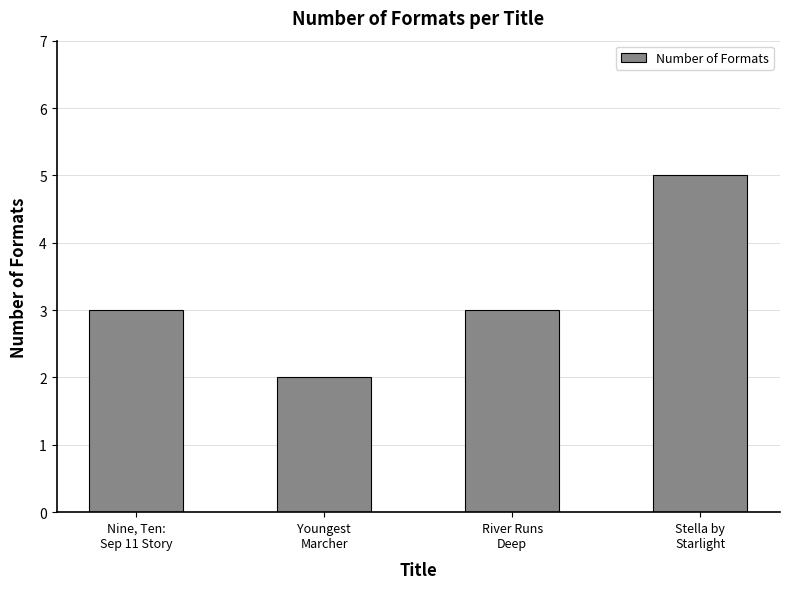

What is the label of the 4th bar from the left?

Stella by
Starlight